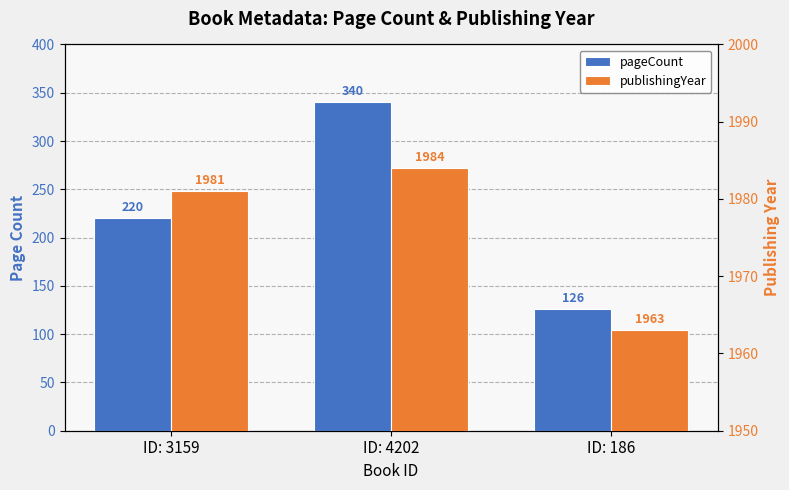

List the labels in order of publishingYear value, smallest first.

ID: 186, ID: 3159, ID: 4202